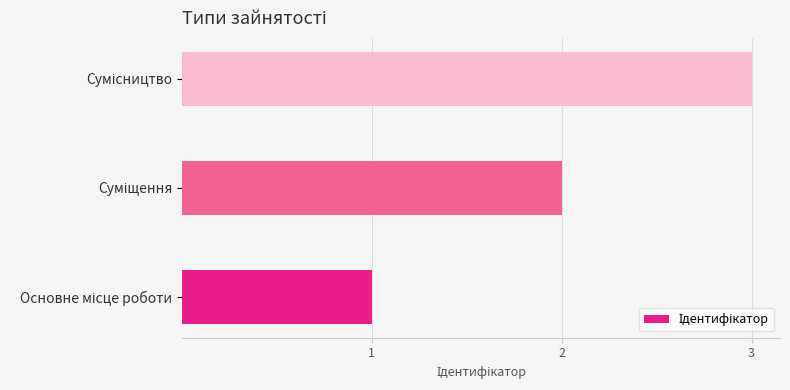

What is the maximum value shown in the chart?

3